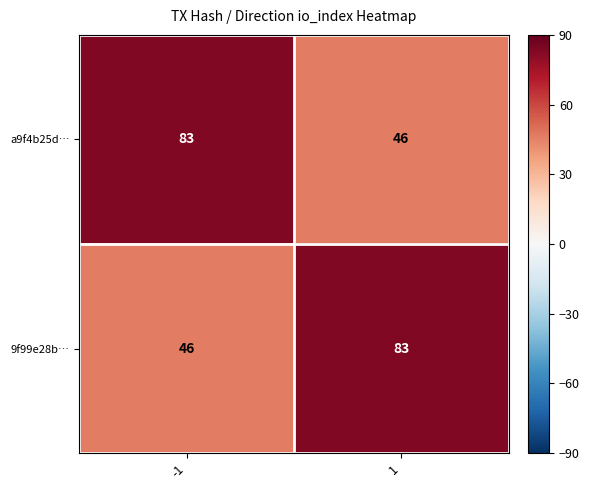

At how many categories does at least one series exceed 68?

2